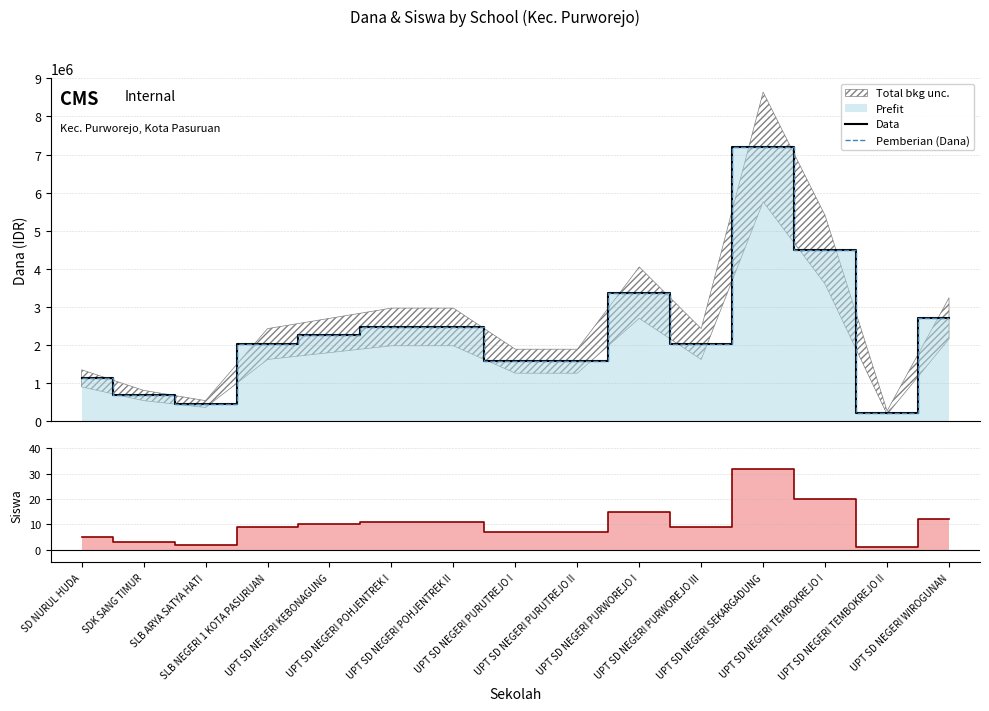

Which series has the largest range (max minus min)?

Data